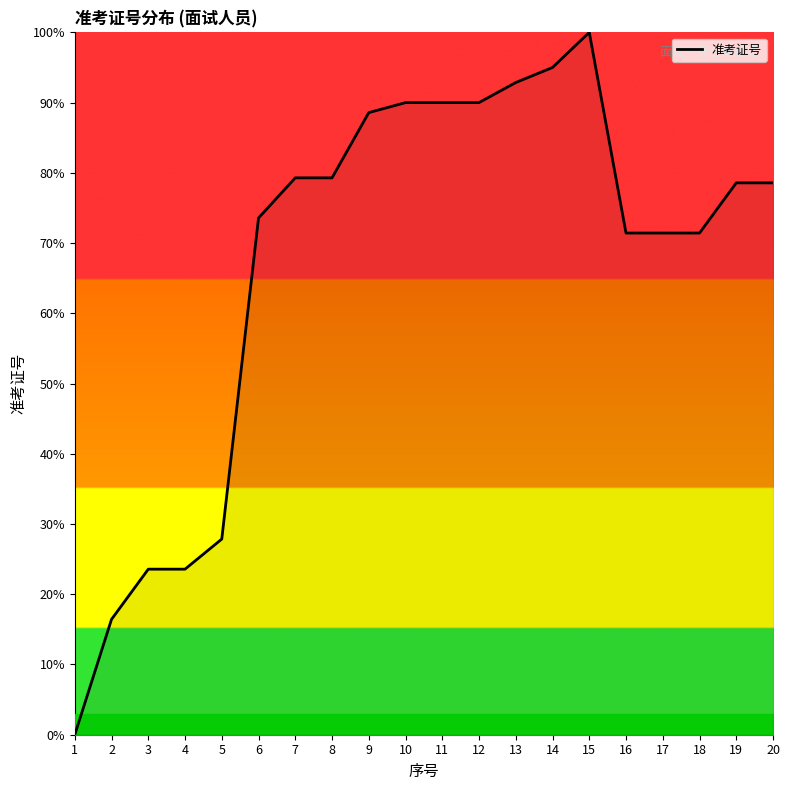

What is the average value?

67.1